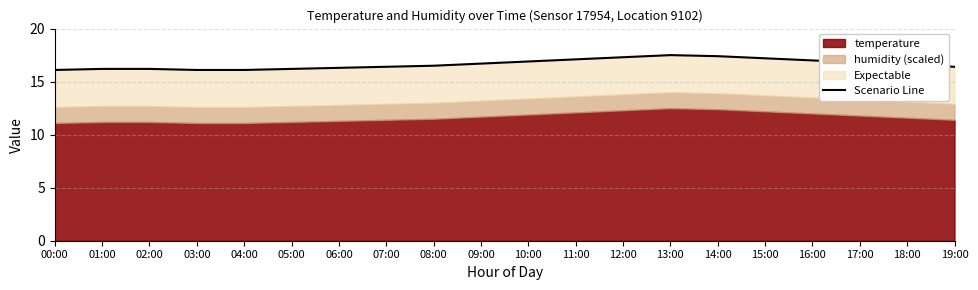

Which label corresponds to the smallest value in the chart?

00:00